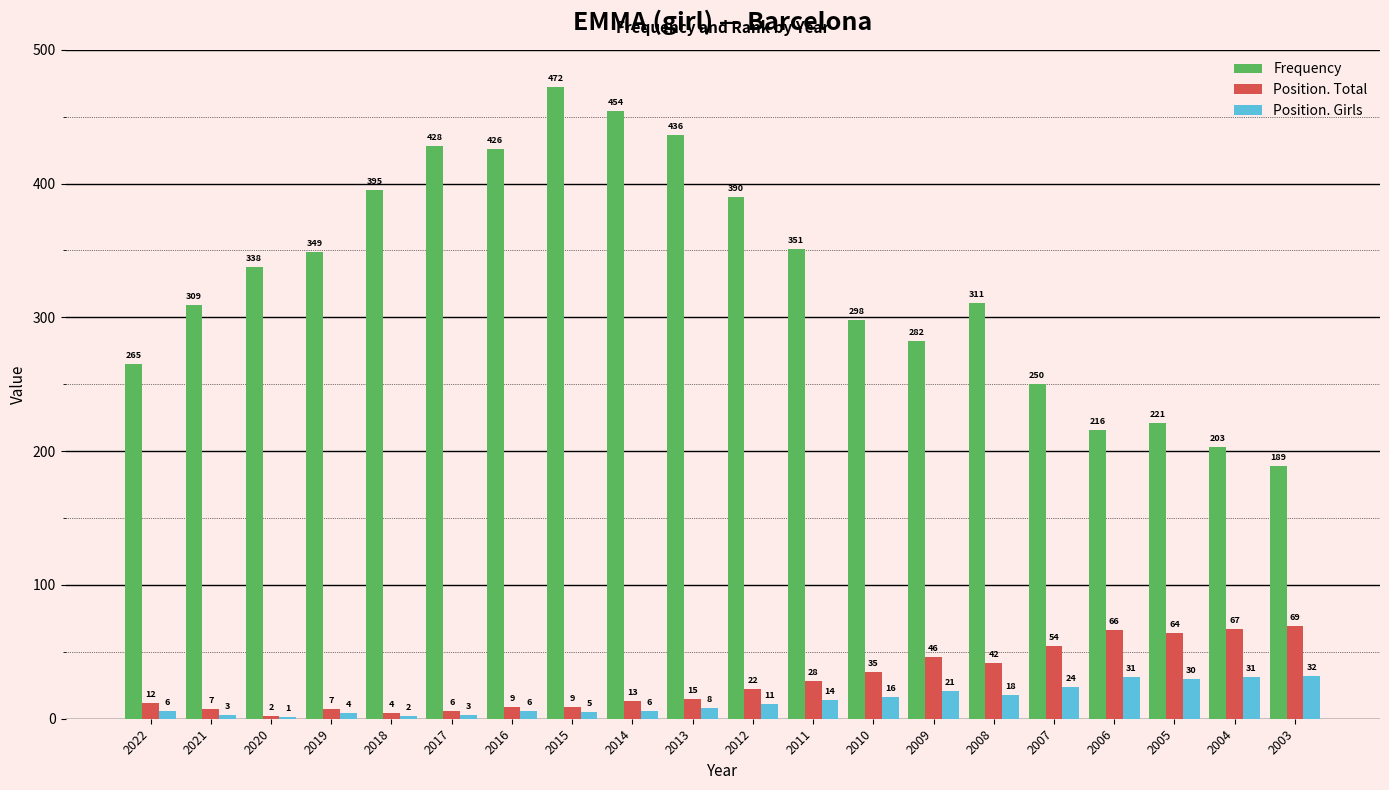

At which category is the sum across all series the highest?

2015